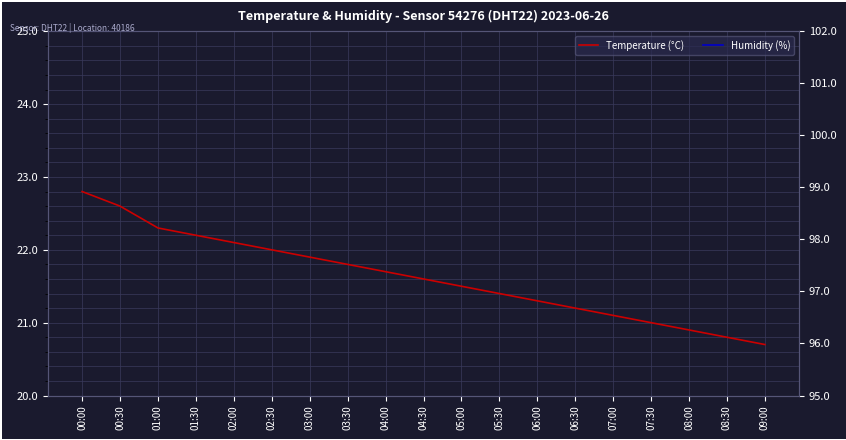

Between 05:00 and 04:00, which is larger?

04:00